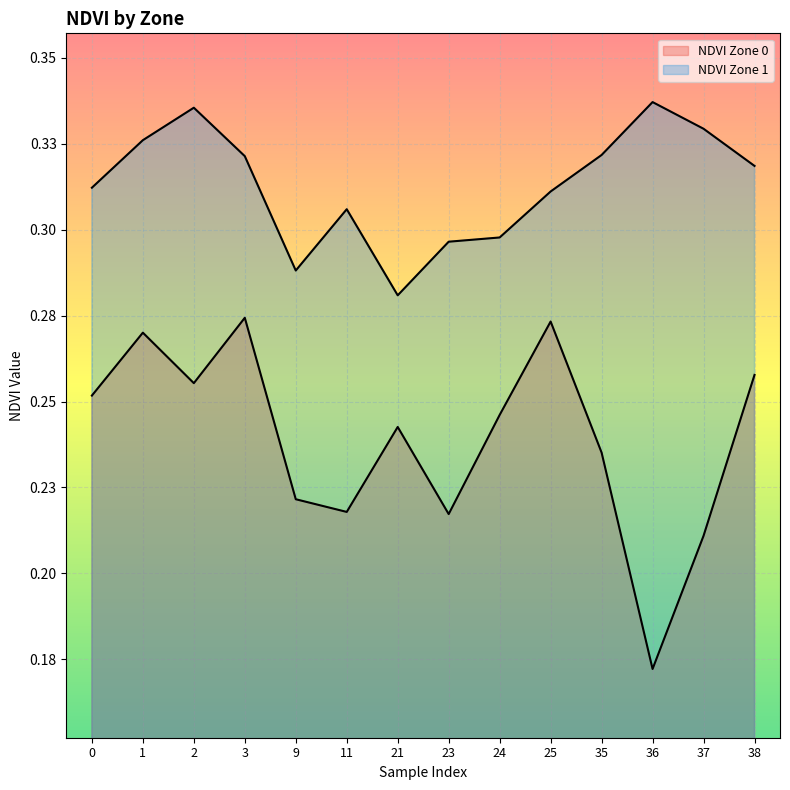

Is the value of NDVI Zone 0 at 0 greater than the value of NDVI Zone 1 at 25?

No